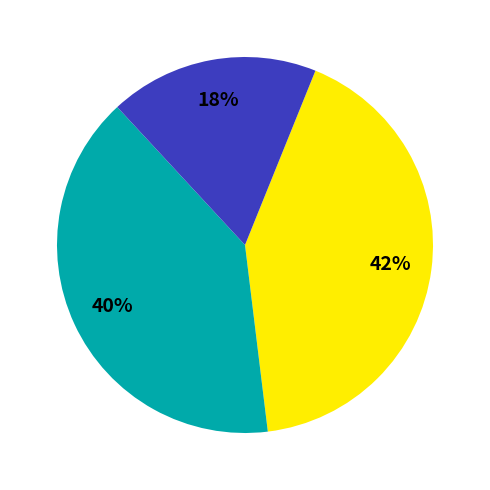

To the nearest percent, what is the average slice percentage?

33%